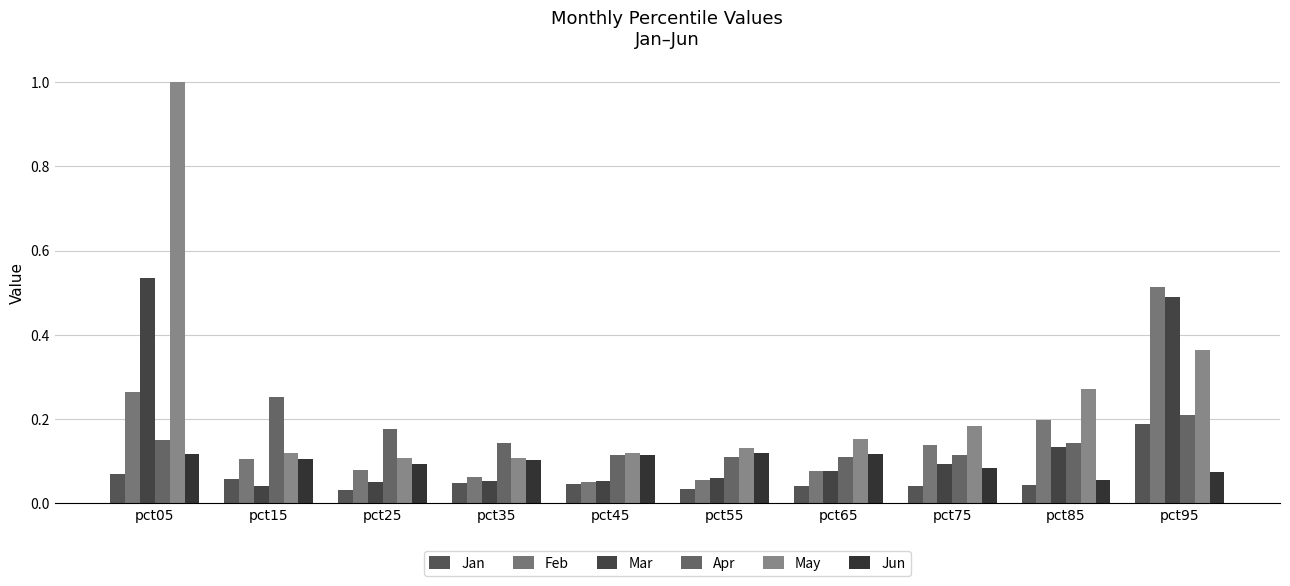

What is the maximum value shown in the chart?

1.0